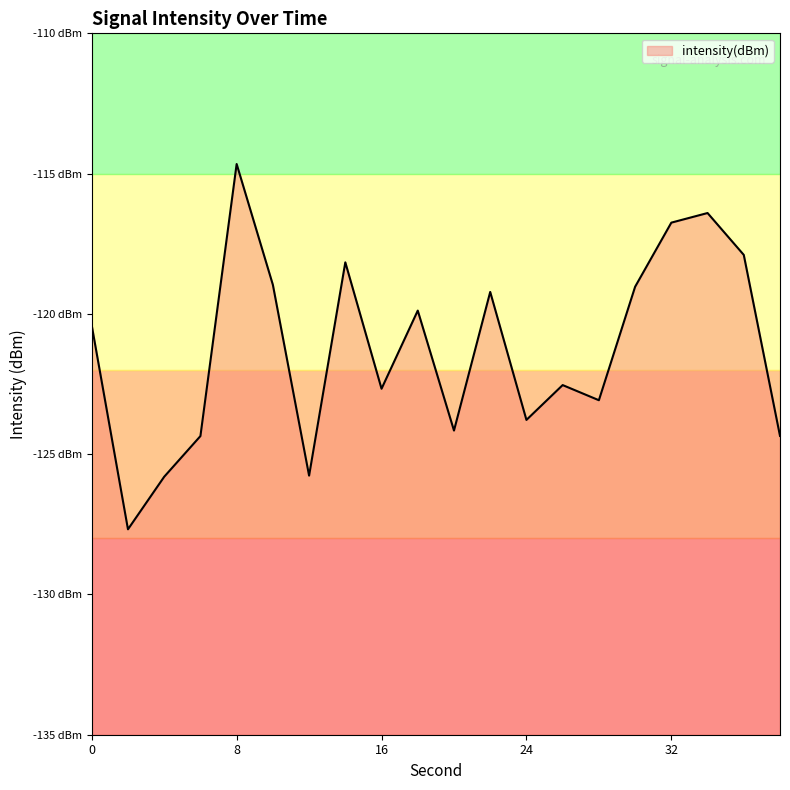

The value at 2 is -127.7. True or false?

True